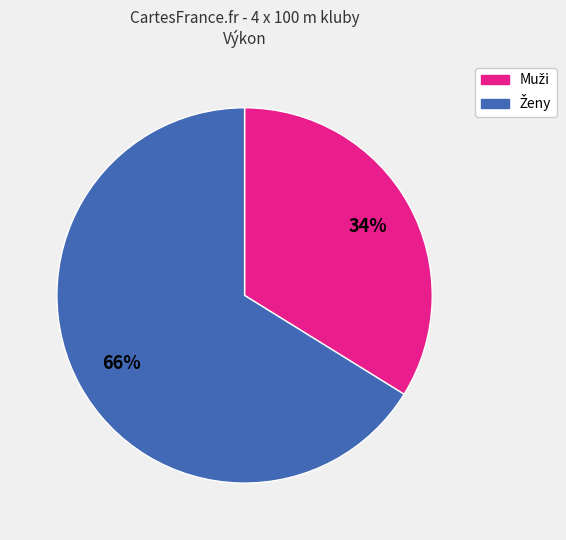

Does any single category account for the majority?

Yes